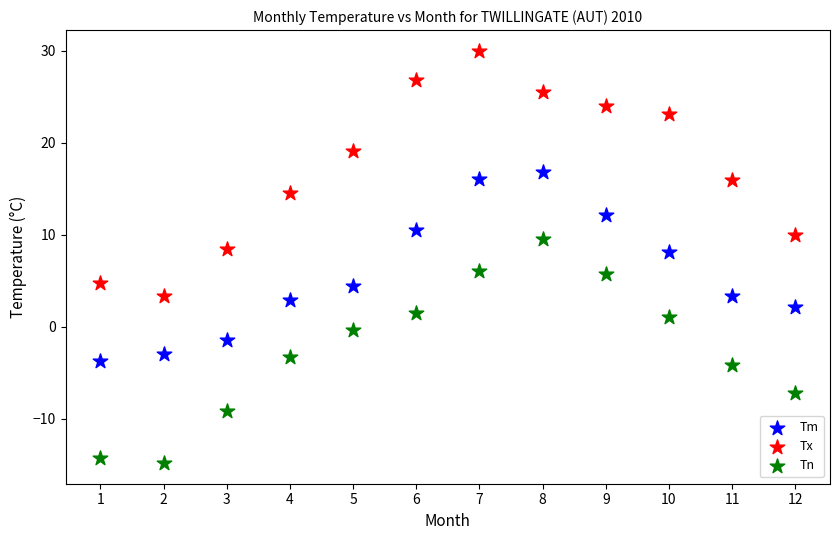

Which series contains the lowest Y value?

Tn